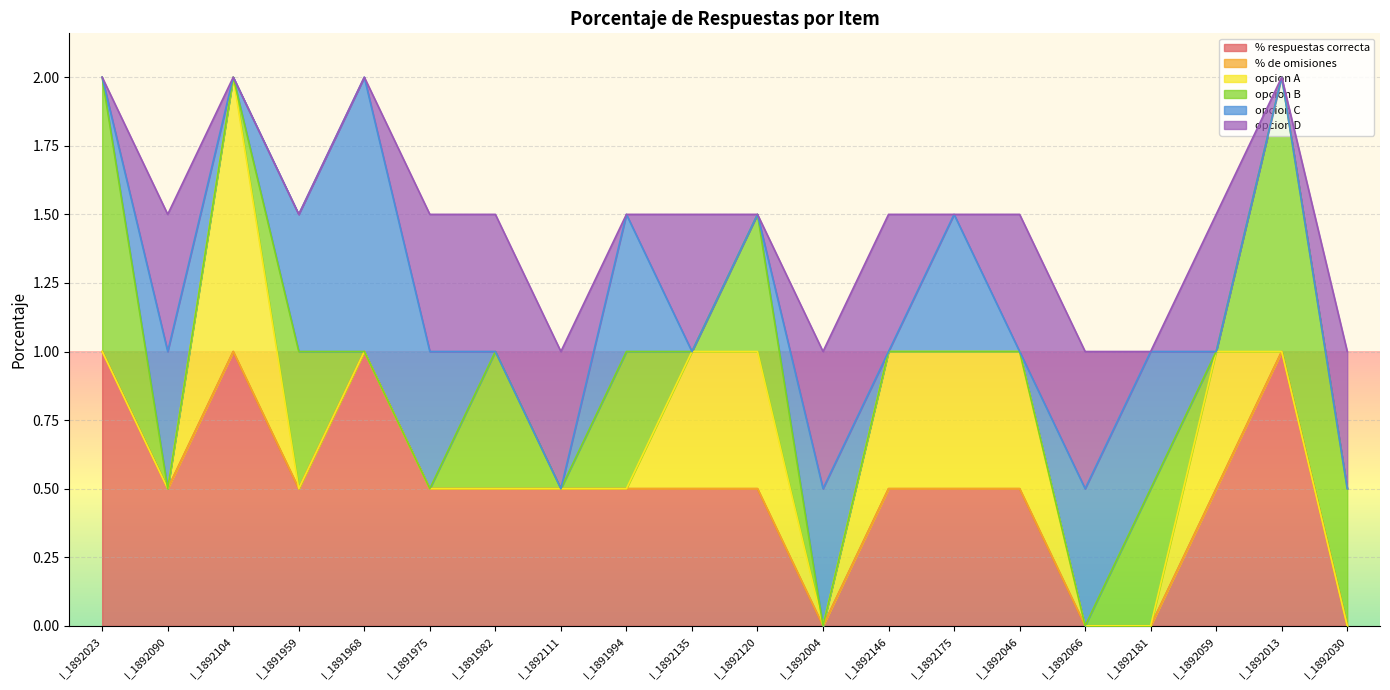

What are all the series names shown in the legend?

% respuestas correcta, % de omisiones, opcion A, opcion B, opcion C, opcion D